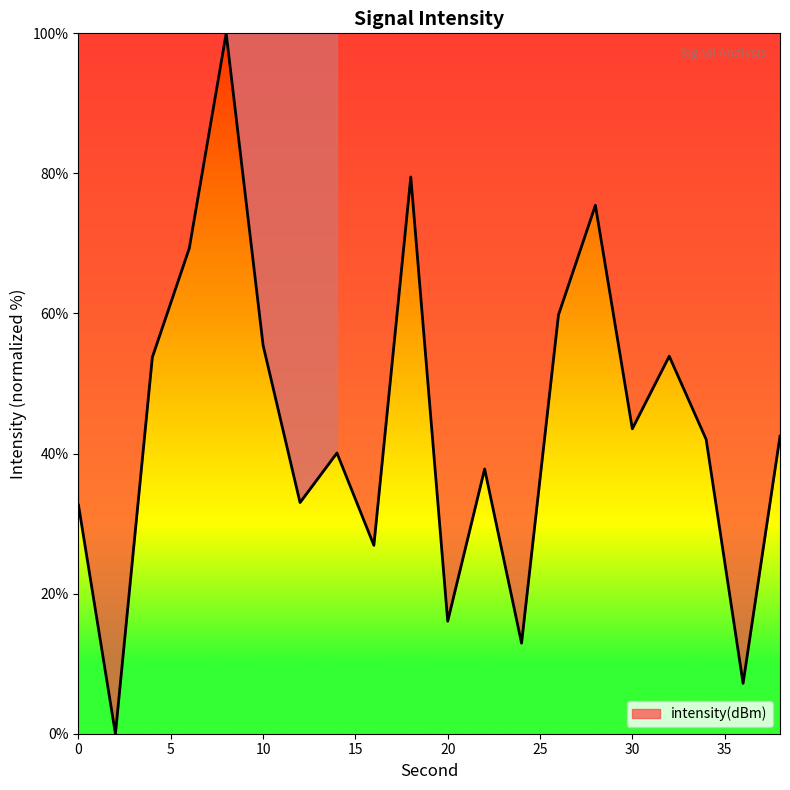

What is the difference between the maximum and minimum values?

100.0